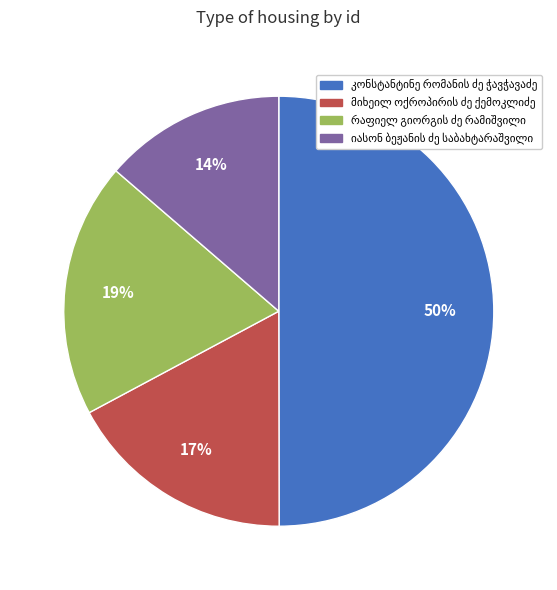

To the nearest percent, what is the difference between the largest and smallest slice percentages?

36%